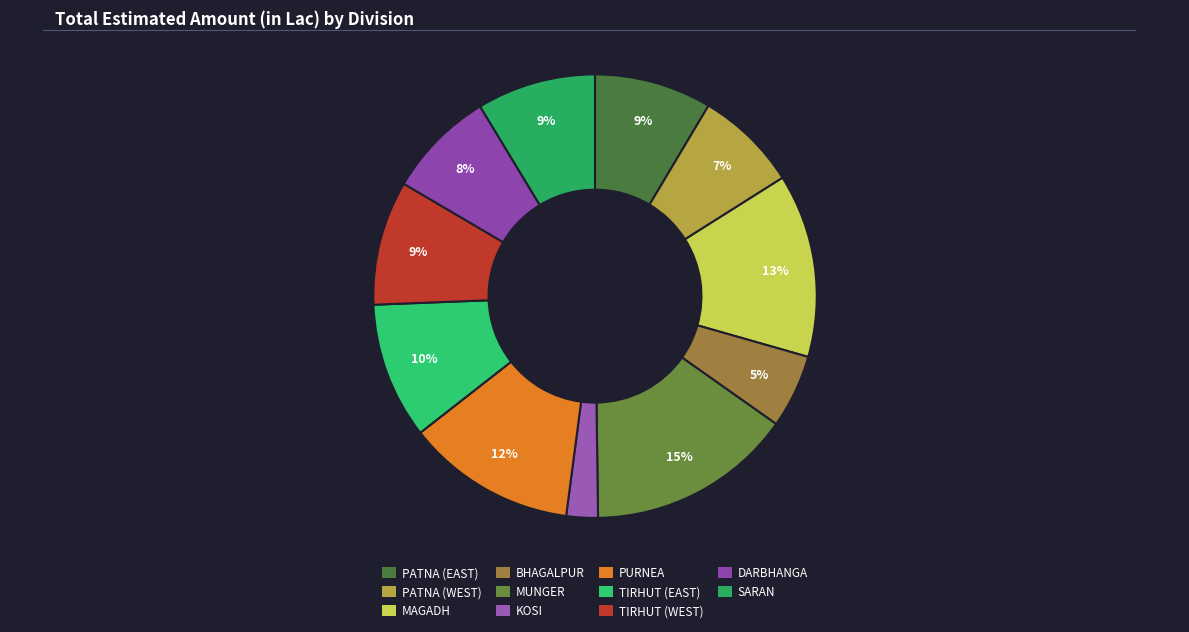

To the nearest percent, what is the average slice percentage?

9%